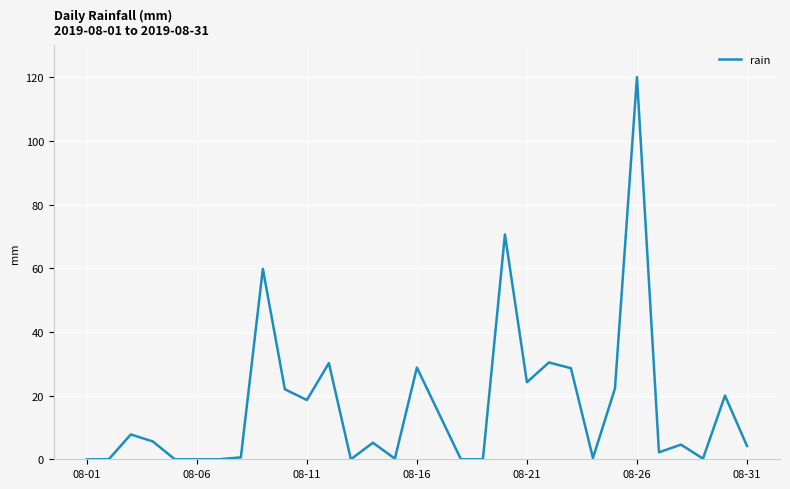

How many lines are shown in the chart?

1